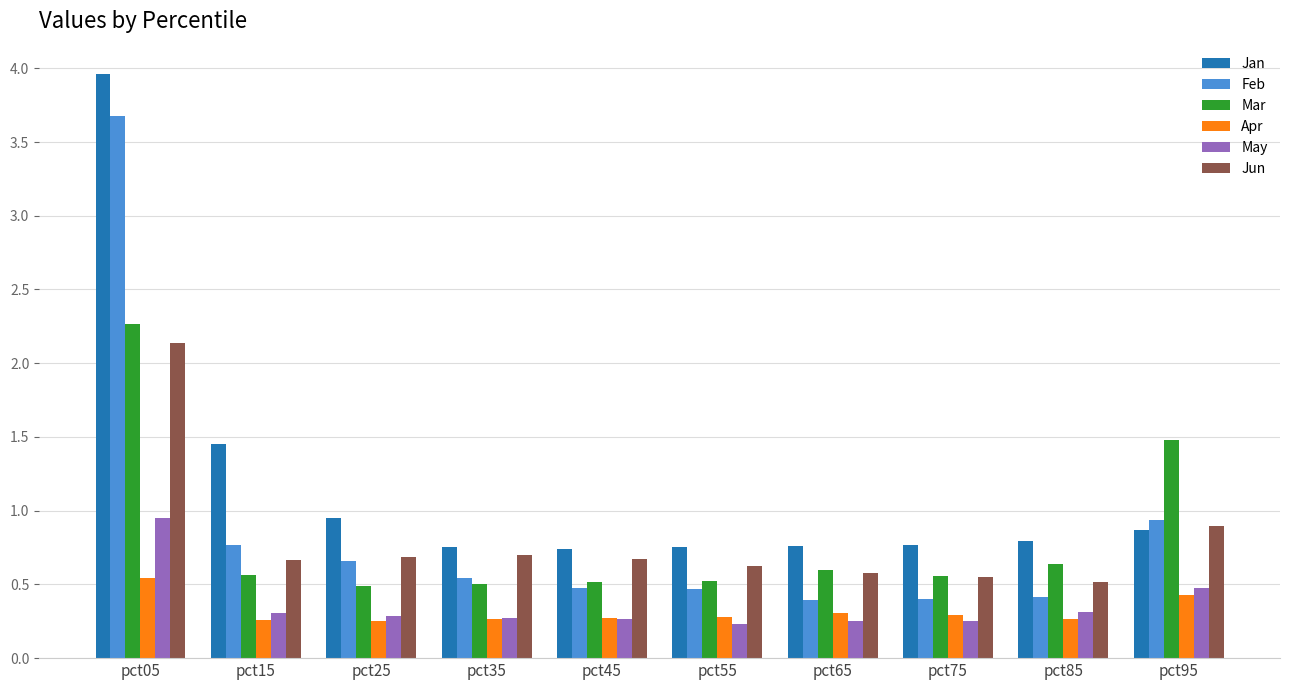

What is the sum of the Jun values at pct45 and pct95?

1.6